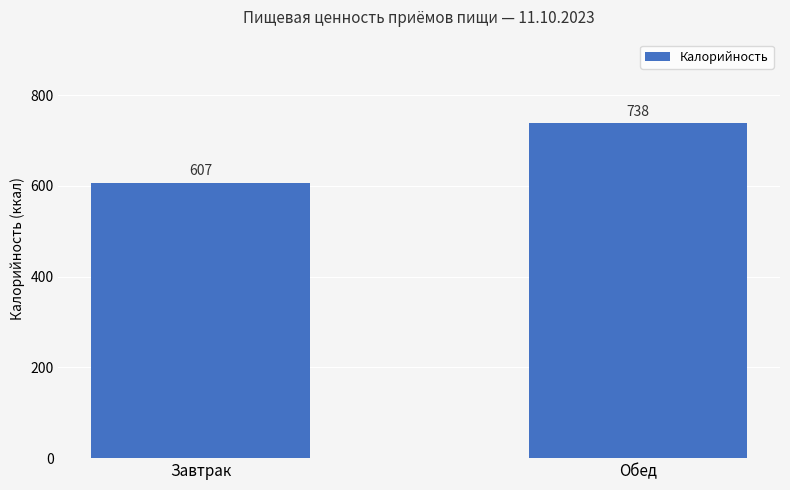

The chart shows a value of 217 at Завтрак. True or false?

False